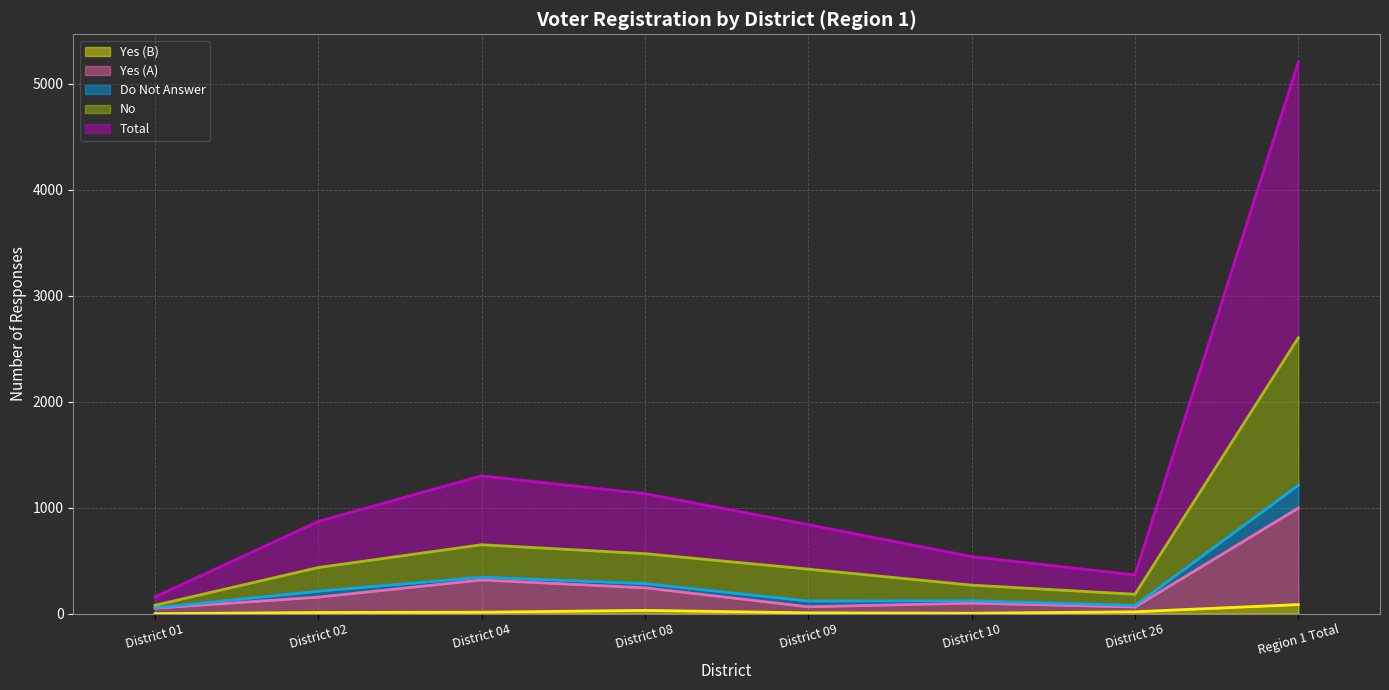

What are all the series names shown in the legend?

Yes (B), Yes (A), Do Not Answer, No, Total